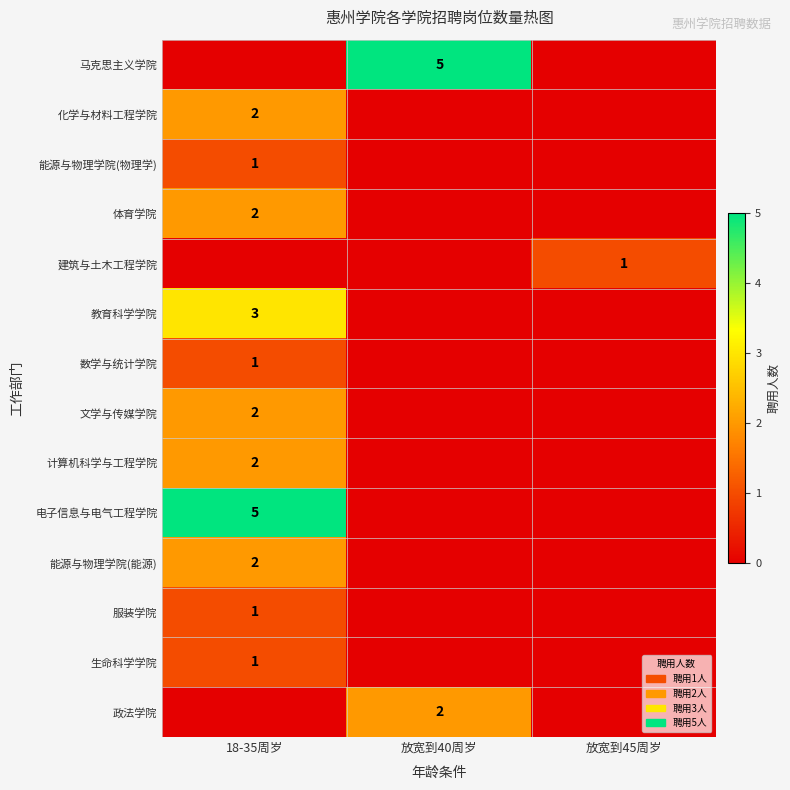

Is it true that 电子信息与电气工程学院 equals 9 at 18-35周岁?

False